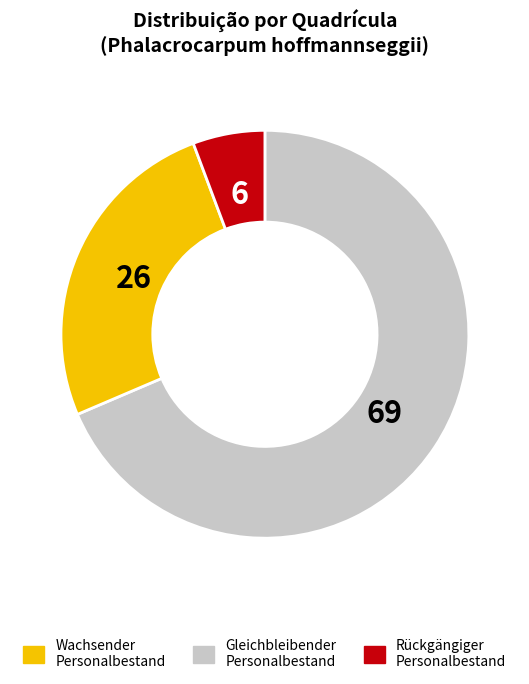

Count the number of slices in the pie.

3